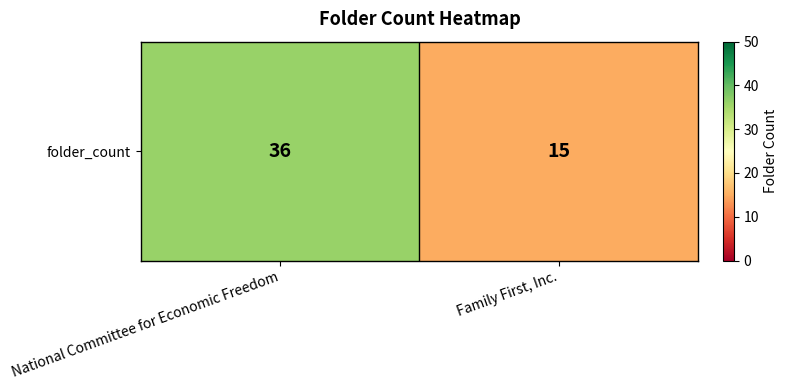

At which label is the value closest to 25?

Family First, Inc.